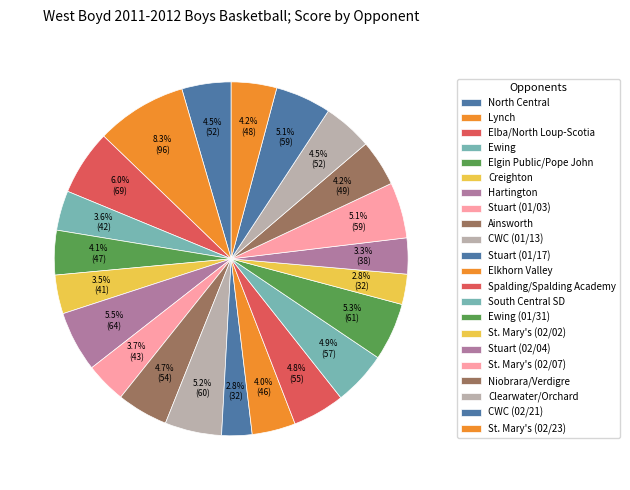

How many slices are in this pie chart?

22